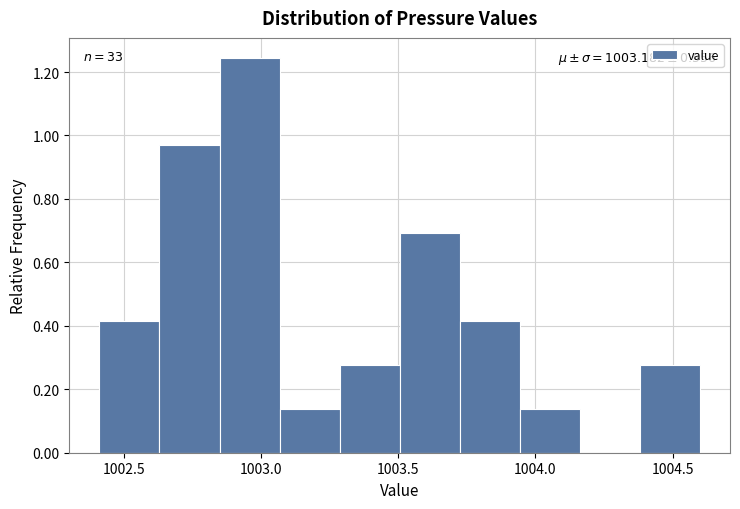

Over which range of the x-axis is the bar tallest?

1002.85 to 1003.05